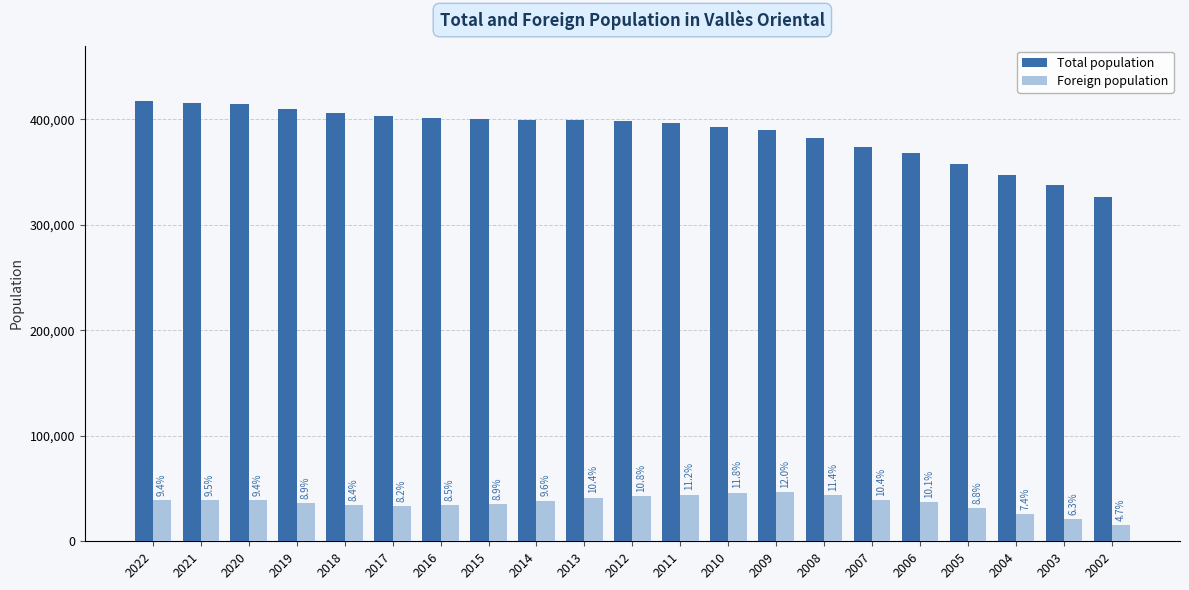

Between 2005 and 2006, which is larger?

2006